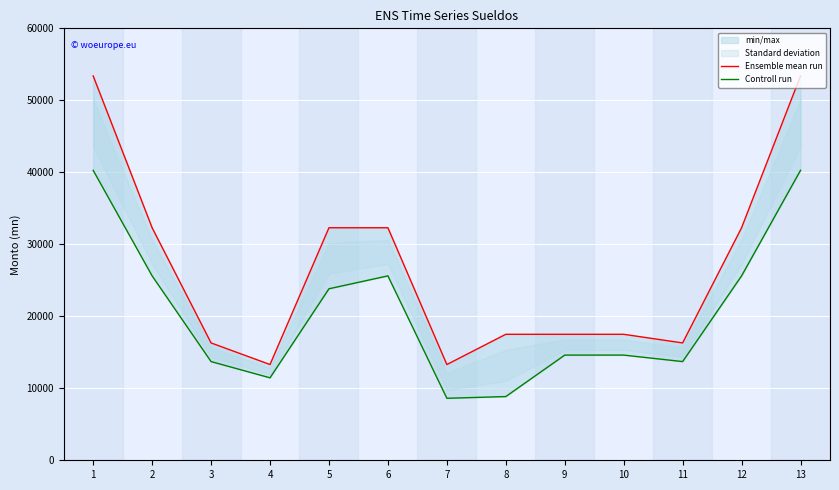

True or false: Ensemble mean run has a value of 15119.9 at 13.

False